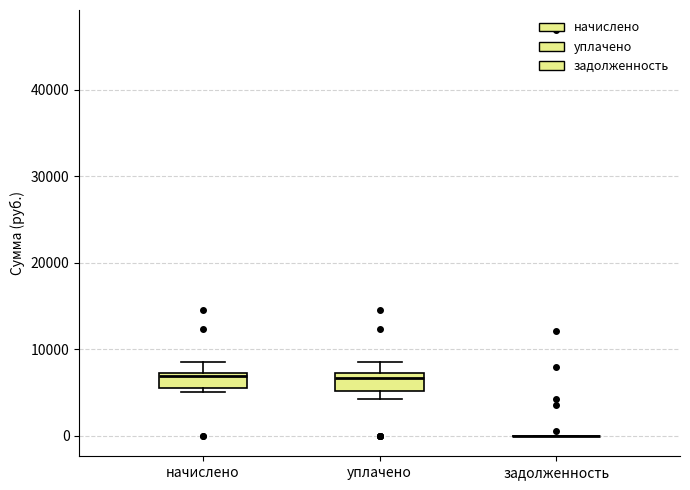

Where does the upper whisker of the box for уплачено end on the y-axis? The values are not printed on the chart, so give them approximately, as read against the axis.

9000